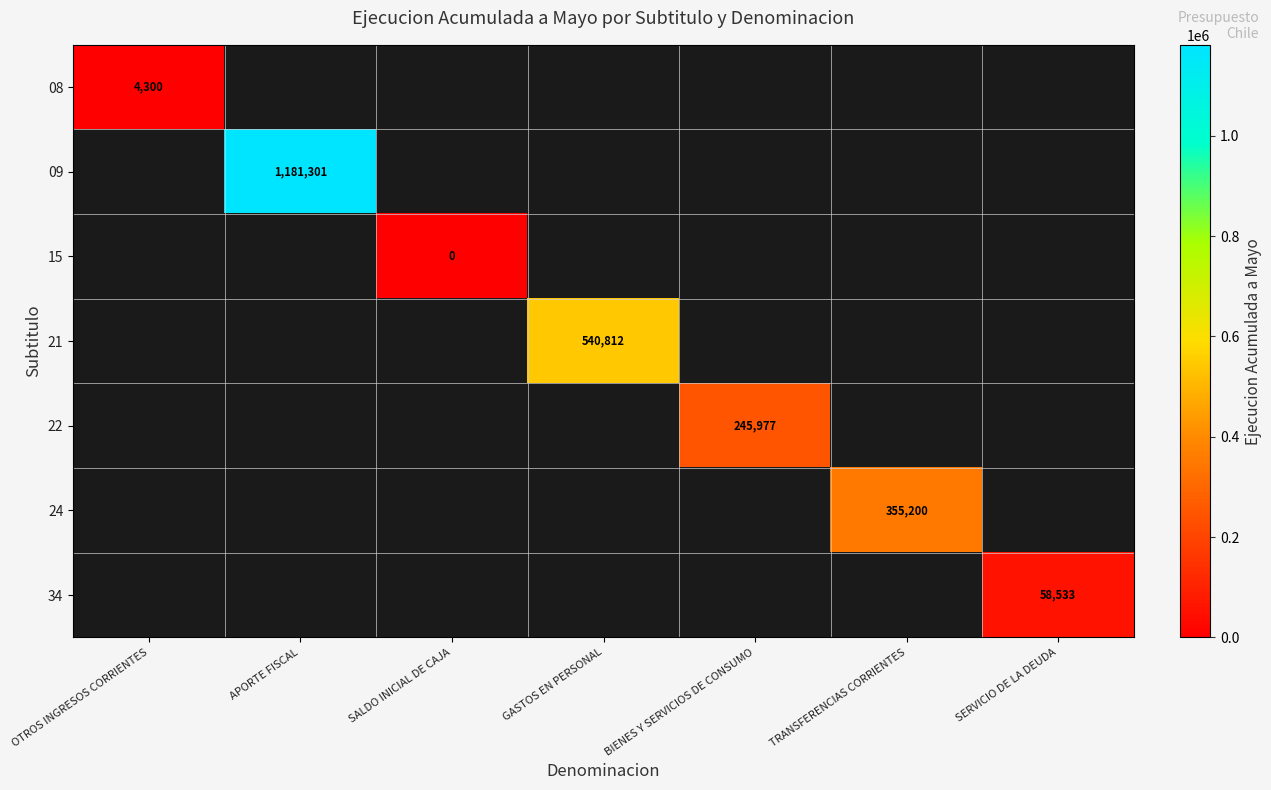

Which category has the lowest value across all series?

SALDO INICIAL DE CAJA